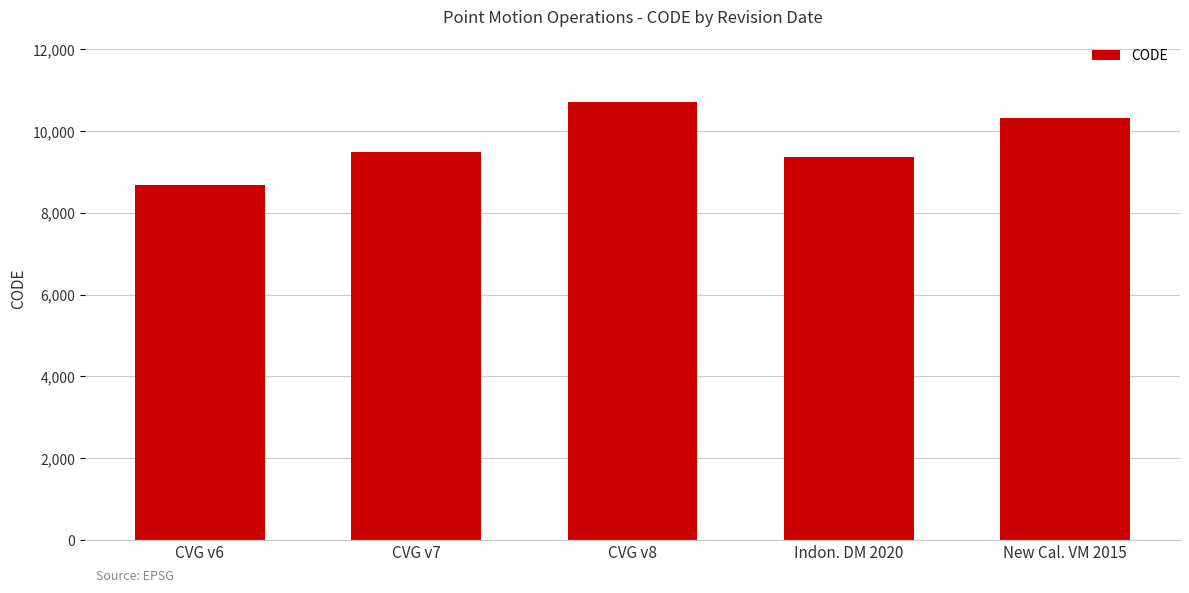

What is the change in value from Indon. DM 2020 to New Cal. VM 2015?

+948